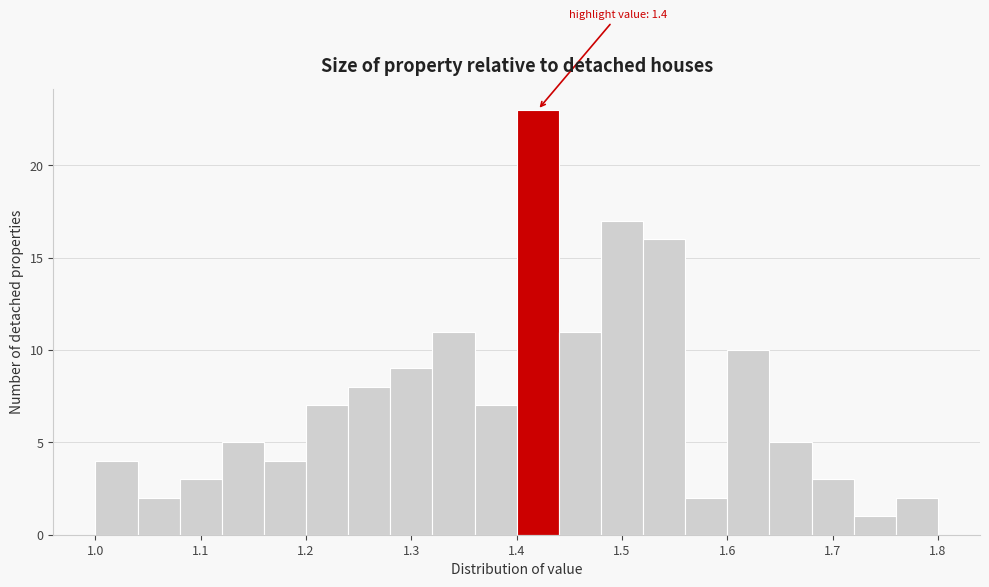

Which range on the x-axis has the tallest bar?

1.40 to 1.44